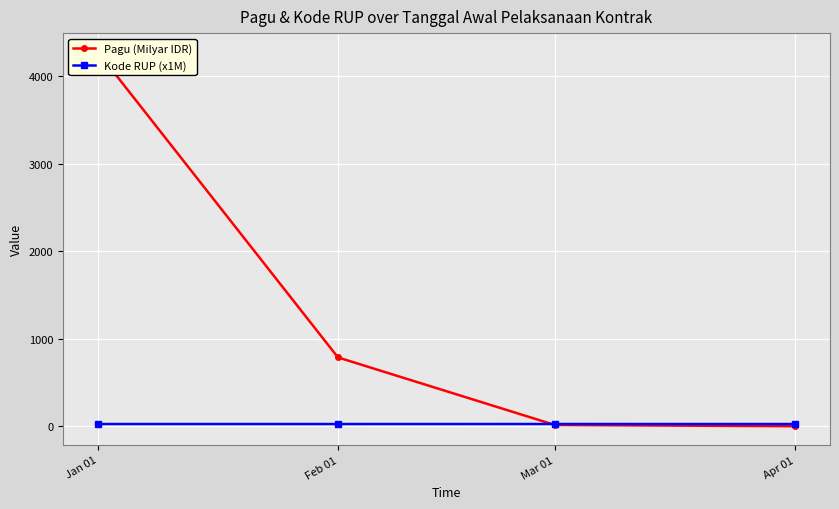

True or false: Kode RUP (x1M) and Pagu (Milyar IDR) cross at least once.

True